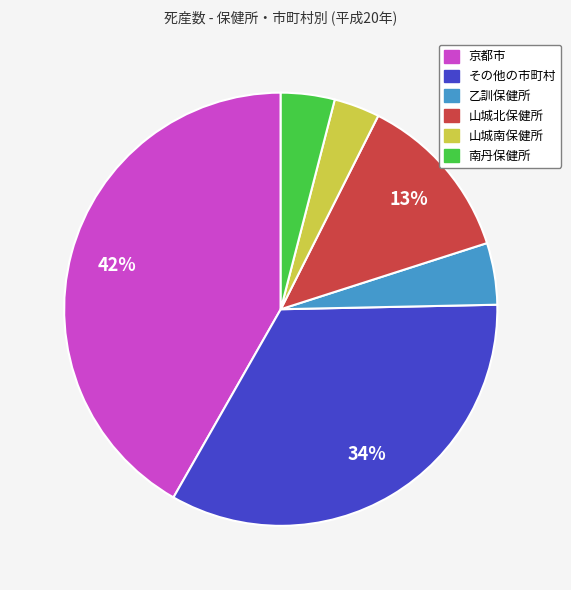

Between その他の市町村 and 南丹保健所, which is larger?

その他の市町村